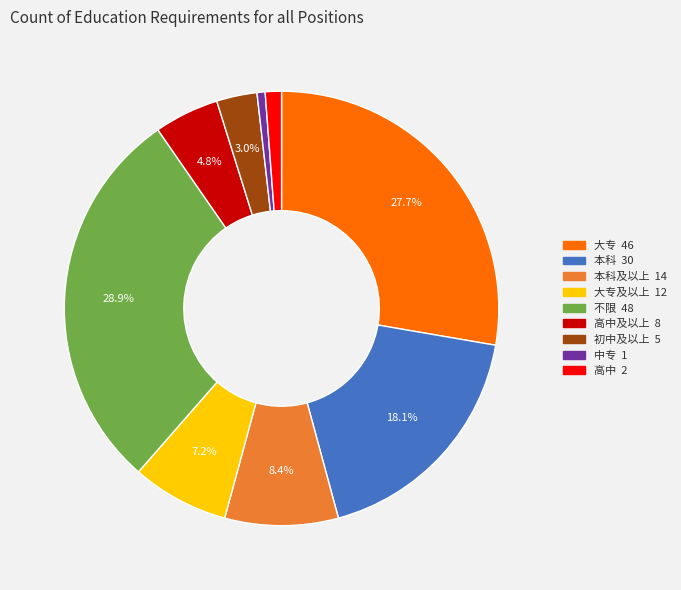

Is there a majority slice in this chart?

No